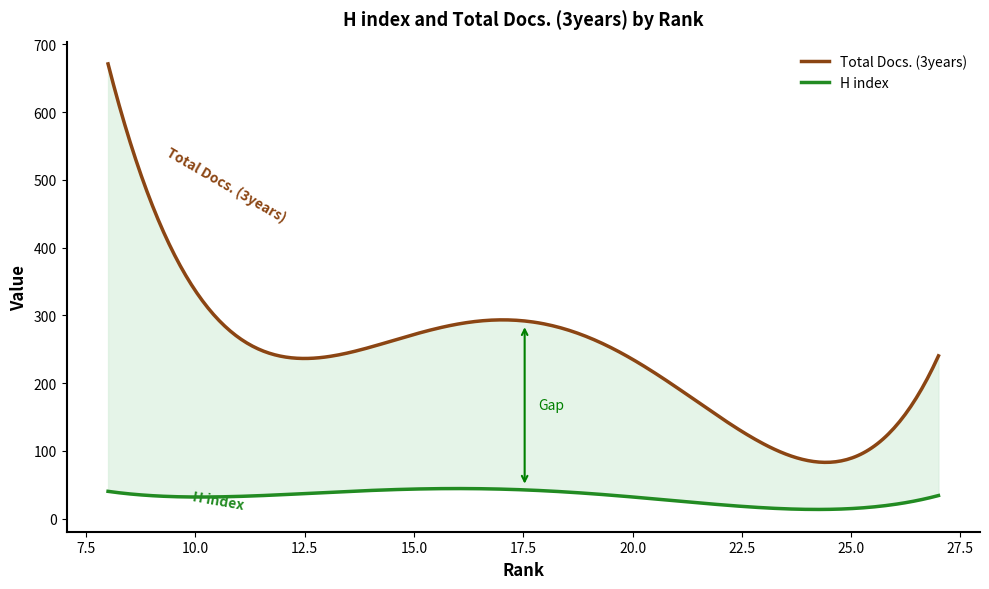

How many distinct data groups are displayed?

2